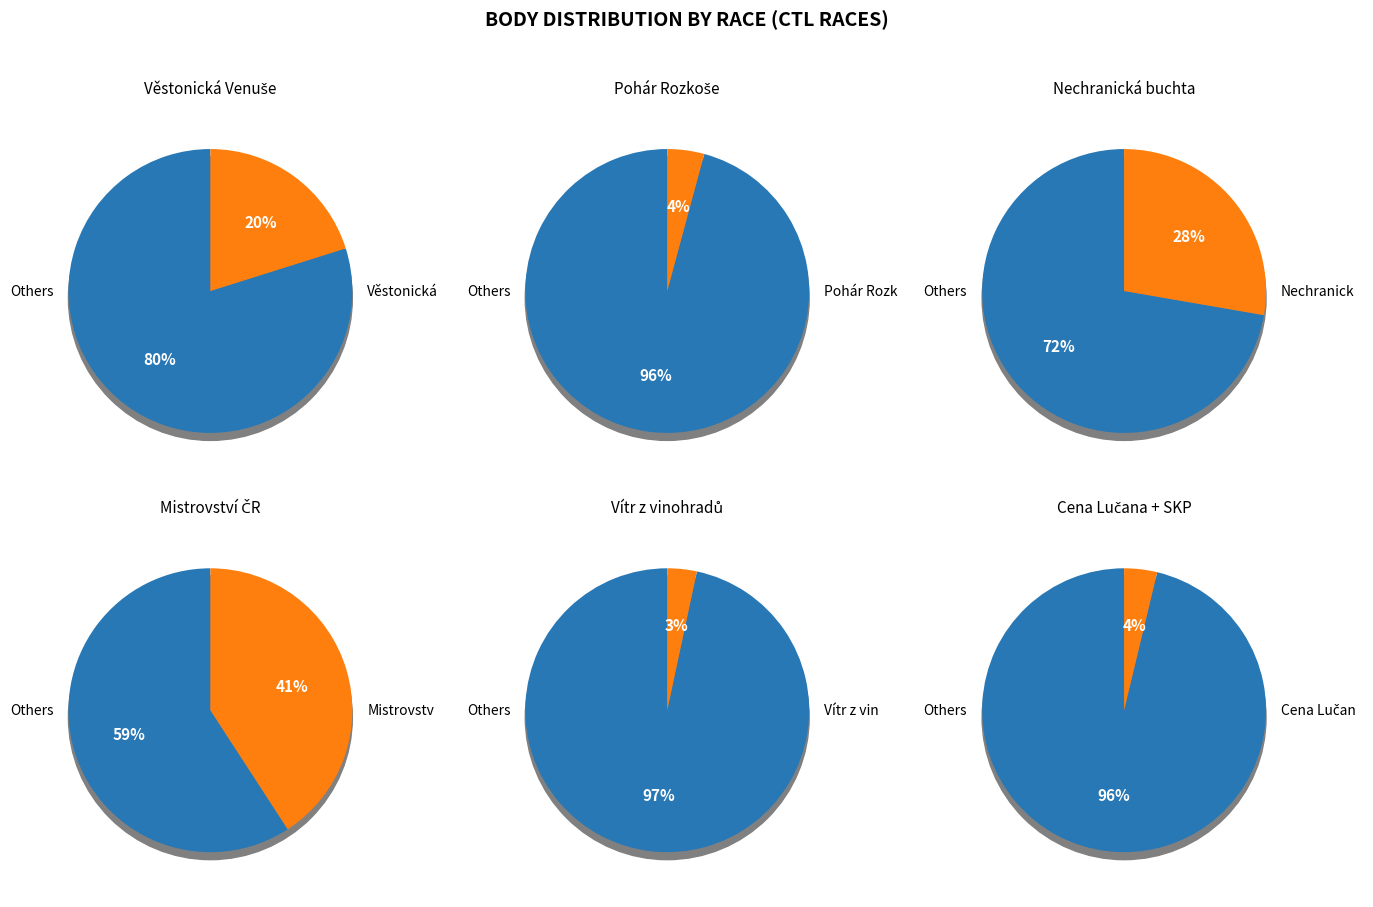

What percentage do Vítr z vinohradů and Pohár Rozkoše together represent?

7.6%